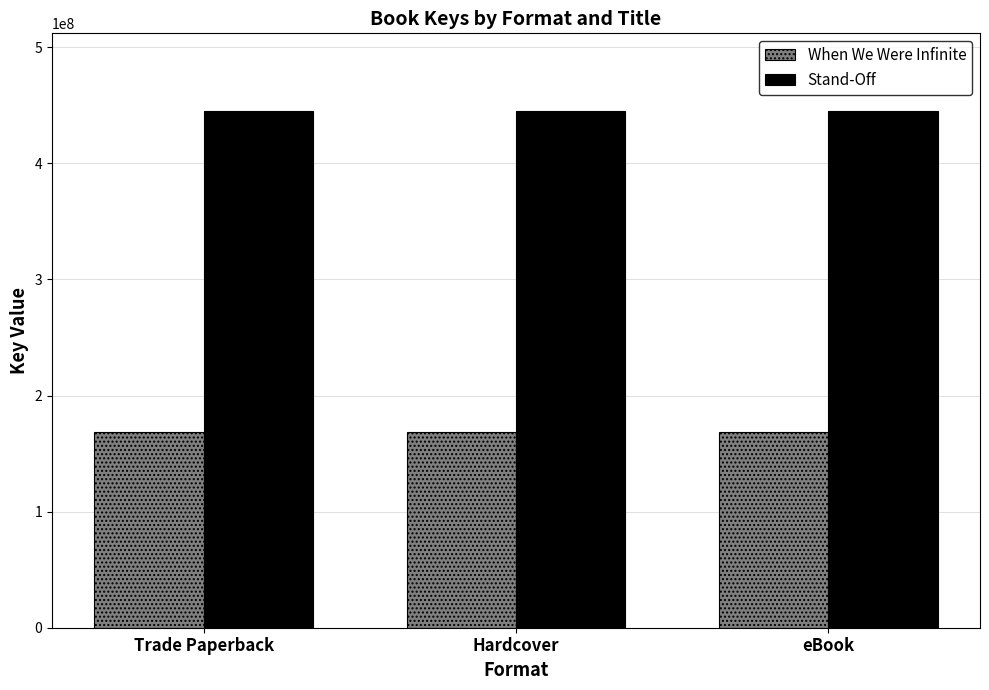

What are all the series names shown in the legend?

When We Were Infinite, Stand-Off